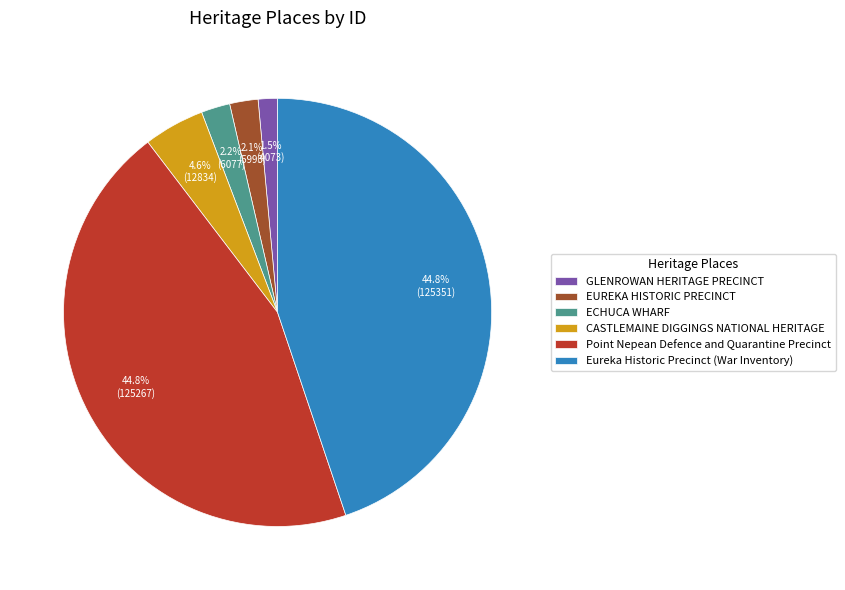

What portion of the pie excludes Eureka Historic Precinct (War Inventory)?

55.2%